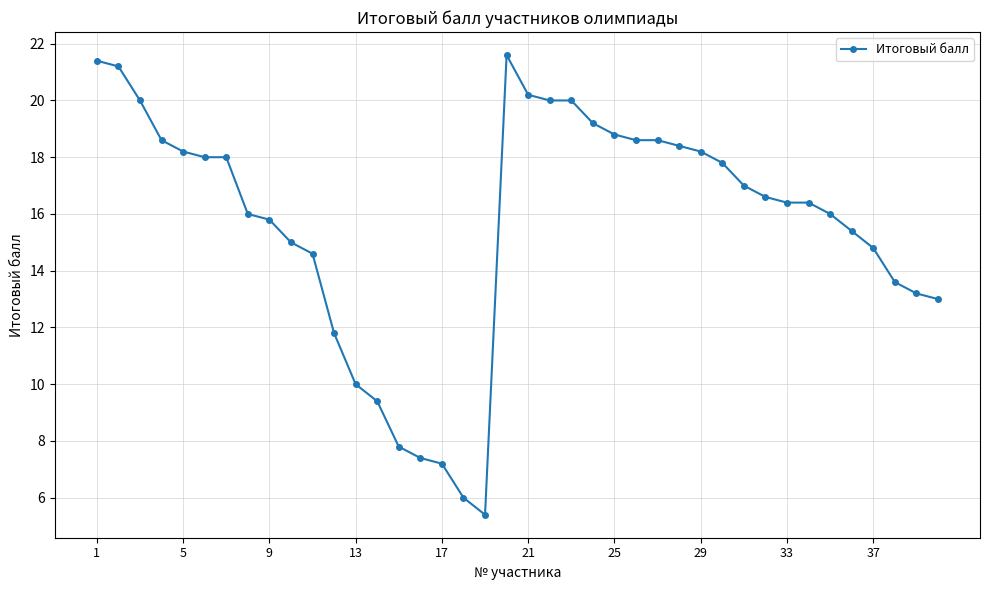

What is the minimum value shown in the chart?

5.4